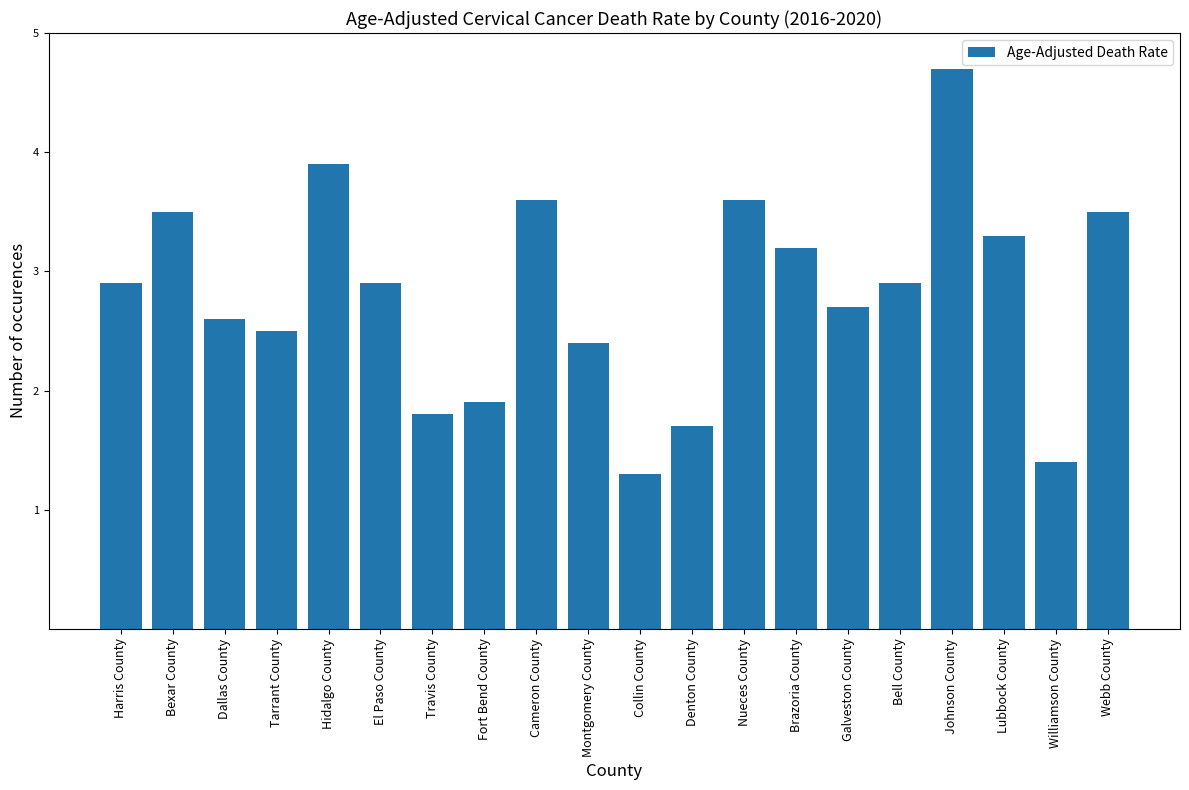

True or false: the data shows 2.7 at Travis County.

False